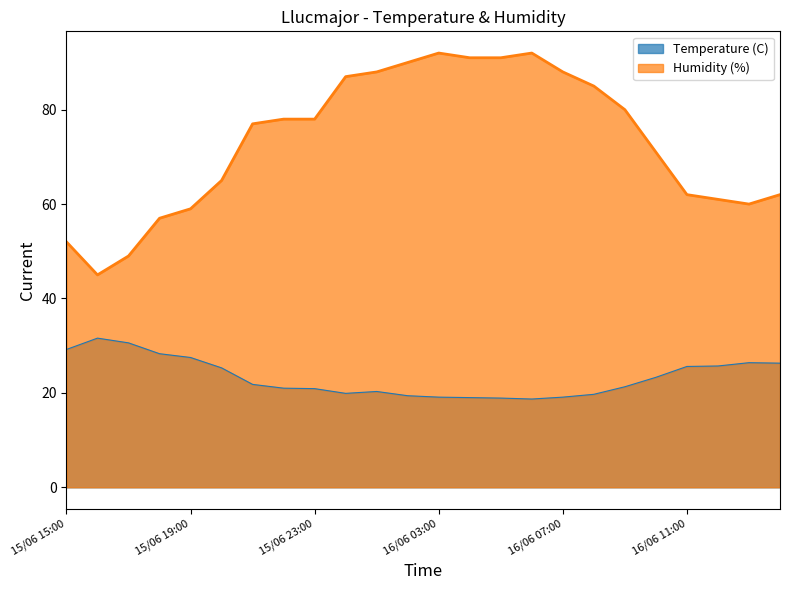

Rank the series by their maximum value, from lowest to highest.

Temperature (C), Humidity (%)